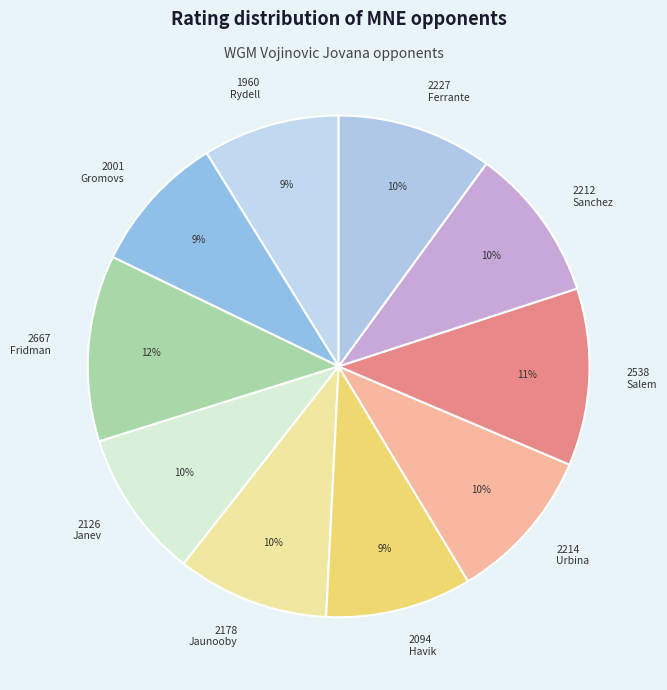

Is it true that 2227 Ferrante is 10% of the pie?

True